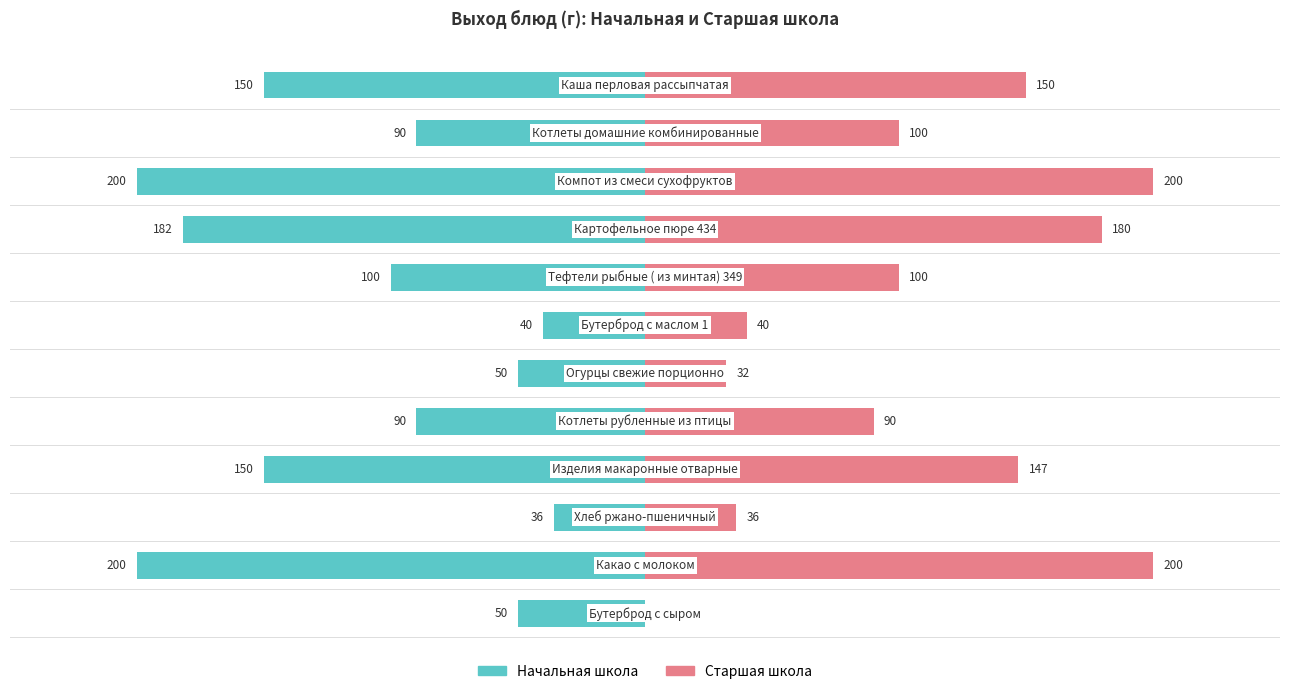

The Начальная школа series shows -41 at 3. True or false?

False